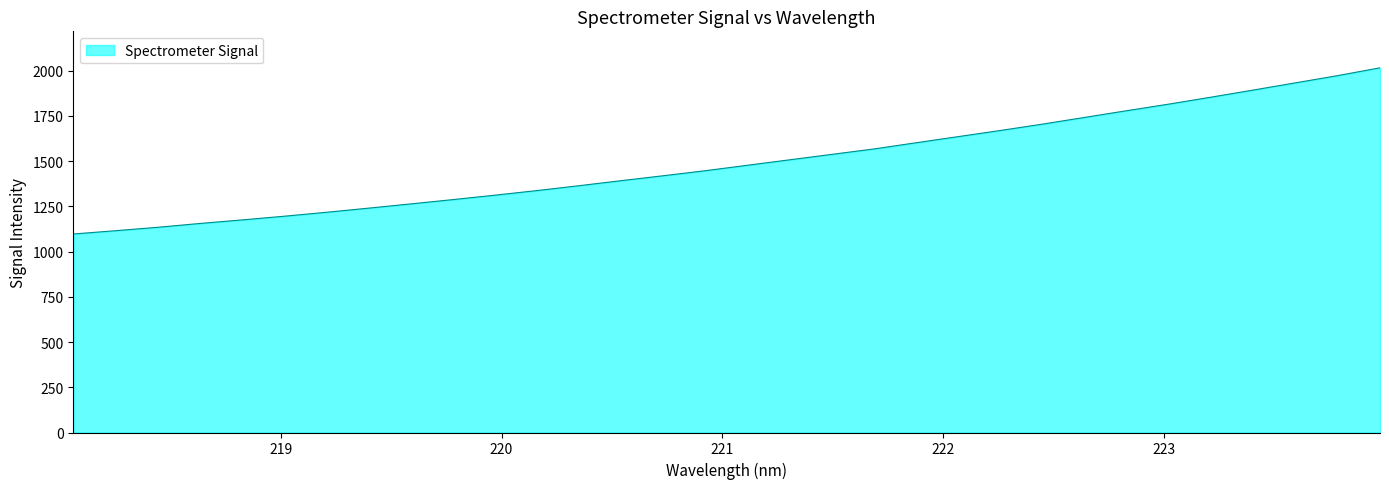

What is the maximum value shown in the chart?

2016.4